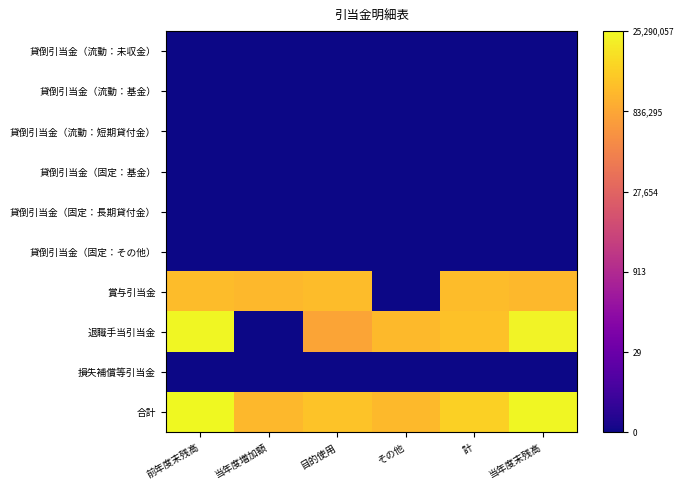

Reading left to right, transcribe all the data shown in this chart.

貸倒引当金（流動：未収金）: 前年度末残高=0.0	当年度増加額=0.0	目的使用=0.0	その他=0.0	計=0.0	当年度末残高=0.0
貸倒引当金（流動：基金）: 前年度末残高=0.0	当年度増加額=0.0	目的使用=0.0	その他=0.0	計=0.0	当年度末残高=0.0
貸倒引当金（流動：短期貸付金）: 前年度末残高=0.0	当年度増加額=0.0	目的使用=0.0	その他=0.0	計=0.0	当年度末残高=0.0
貸倒引当金（固定：基金）: 前年度末残高=0.0	当年度増加額=0.0	目的使用=0.0	その他=0.0	計=0.0	当年度末残高=0.0
貸倒引当金（固定：長期貸付金）: 前年度末残高=0.0	当年度増加額=0.0	目的使用=0.0	その他=0.0	計=0.0	当年度末残高=0.0
貸倒引当金（固定：その他）: 前年度末残高=0.0	当年度増加額=0.0	目的使用=0.0	その他=0.0	計=0.0	当年度末残高=0.0
賞与引当金: 前年度末残高=14.6	当年度増加額=14.4	目的使用=14.6	その他=0.0	計=14.6	当年度末残高=14.4
退職手当引当金: 前年度末残高=17.0	当年度増加額=0.0	目的使用=13.6	その他=14.5	計=14.8	当年度末残高=16.8
損失補償等引当金: 前年度末残高=0.0	当年度増加額=0.0	目的使用=0.0	その他=0.0	計=0.0	当年度末残高=0.0
合計: 前年度末残高=17.0	当年度増加額=14.4	目的使用=14.9	その他=14.5	計=15.4	当年度末残高=16.9